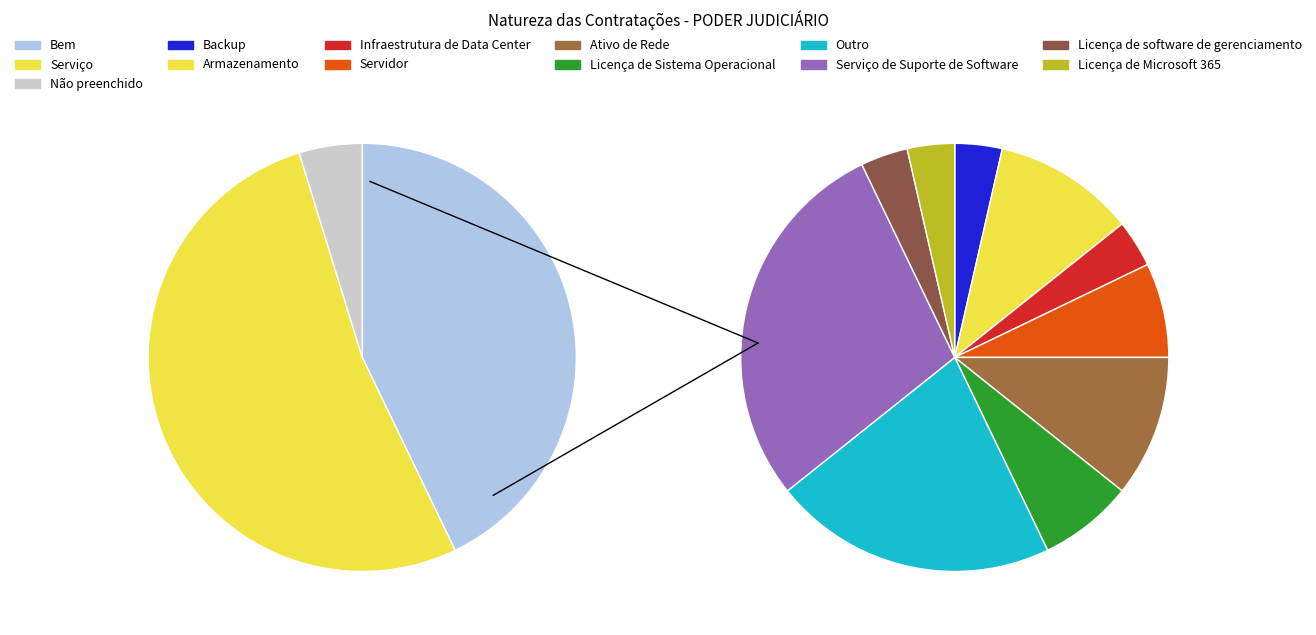

What percentage is the Bem slice, to the nearest percent?

43%